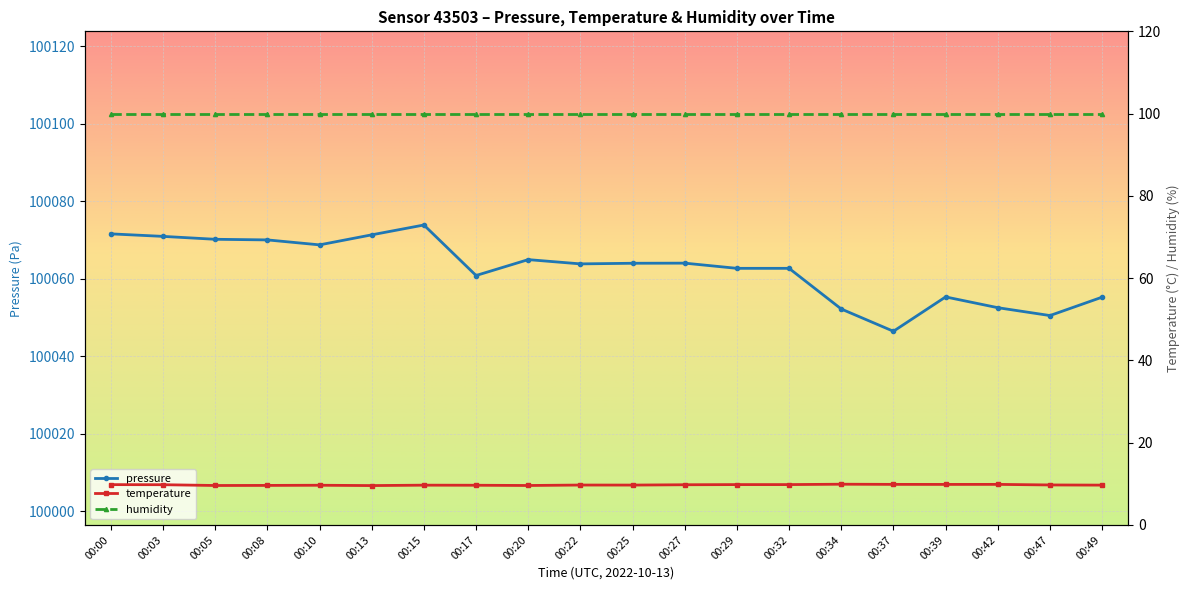

Reading right to left, transcribe all the data shown in this chart.

pressure: 00:49=100055.2	00:47=100050.5	00:42=100052.5	00:39=100055.3	00:37=100046.4	00:34=100052.2	00:32=100062.7	00:29=100062.7	00:27=100064.0	00:25=100064.0	00:22=100063.8	00:20=100064.9	00:17=100060.8	00:15=100073.9	00:13=100071.3	00:10=100068.8	00:08=100070.0	00:05=100070.2	00:03=100070.9	00:00=100071.6
temperature: 00:49=9.7	00:47=9.7	00:42=9.9	00:39=9.8	00:37=9.9	00:34=9.9	00:32=9.8	00:29=9.8	00:27=9.8	00:25=9.7	00:22=9.7	00:20=9.6	00:17=9.7	00:15=9.7	00:13=9.6	00:10=9.7	00:08=9.6	00:05=9.6	00:03=9.8	00:00=9.8